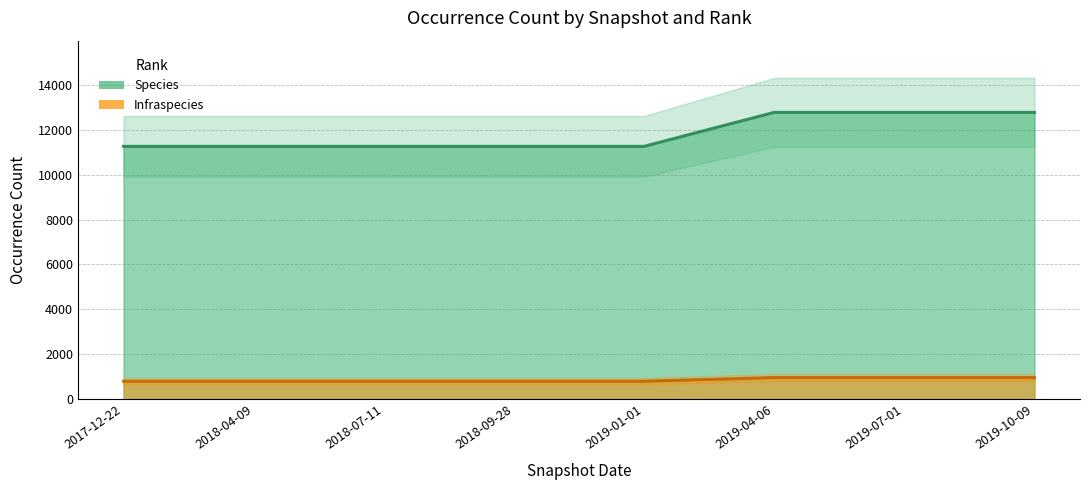

What are all the series names shown in the legend?

Species, Infraspecies